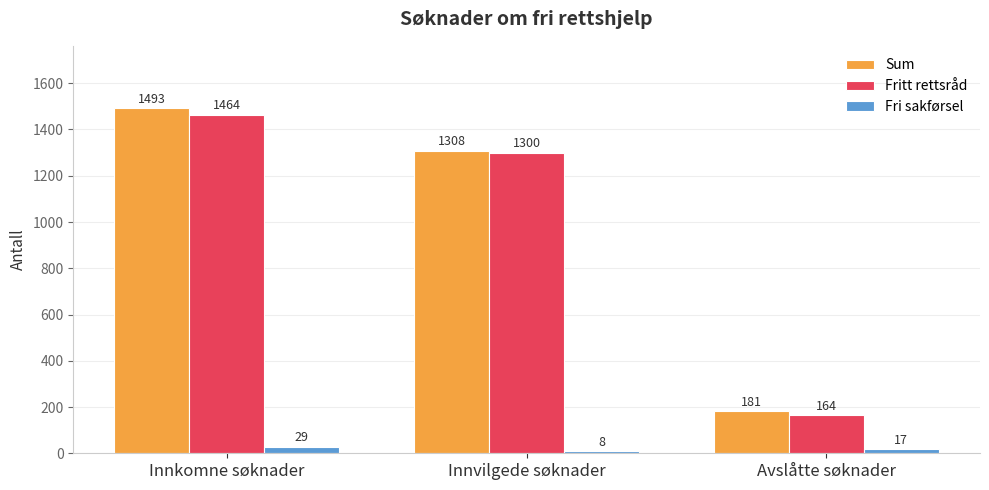

Which category has the lowest value across all series?

Innvilgede søknader